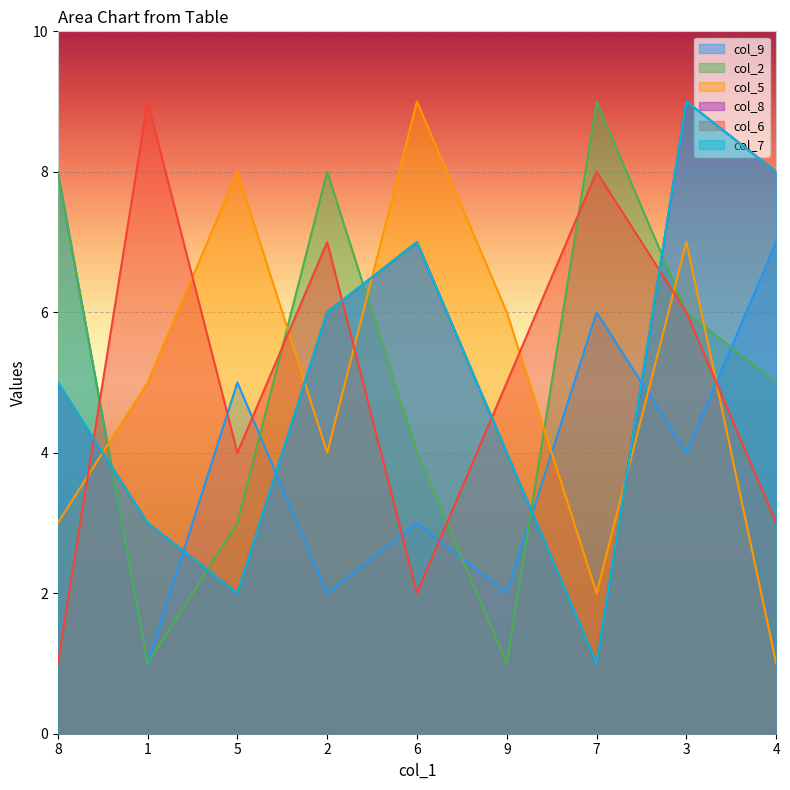

Which series ends up on top after the final intersection of col_2 and col_7?

col_7